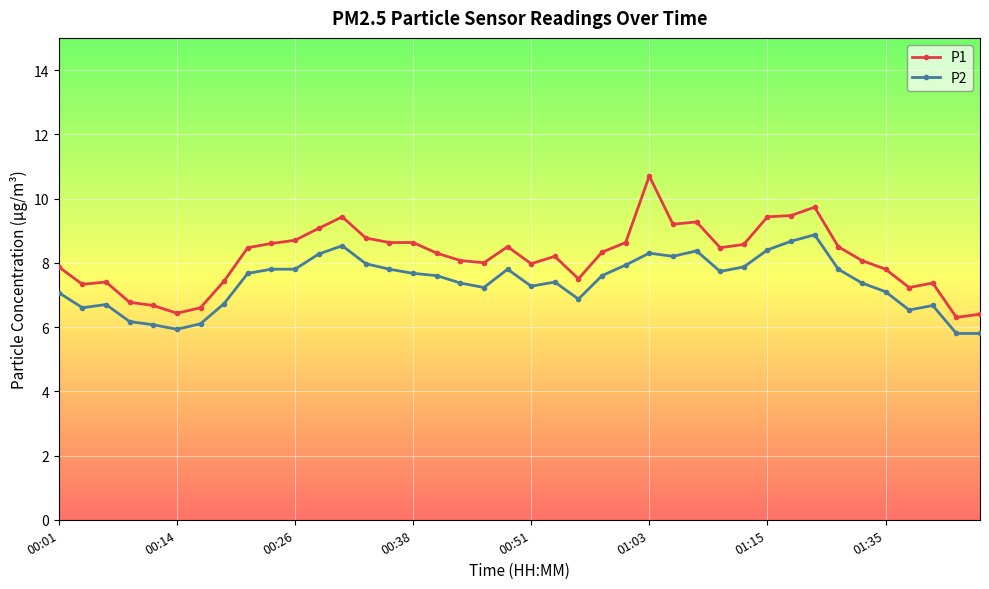

Which series has the widest spread of values?

P1